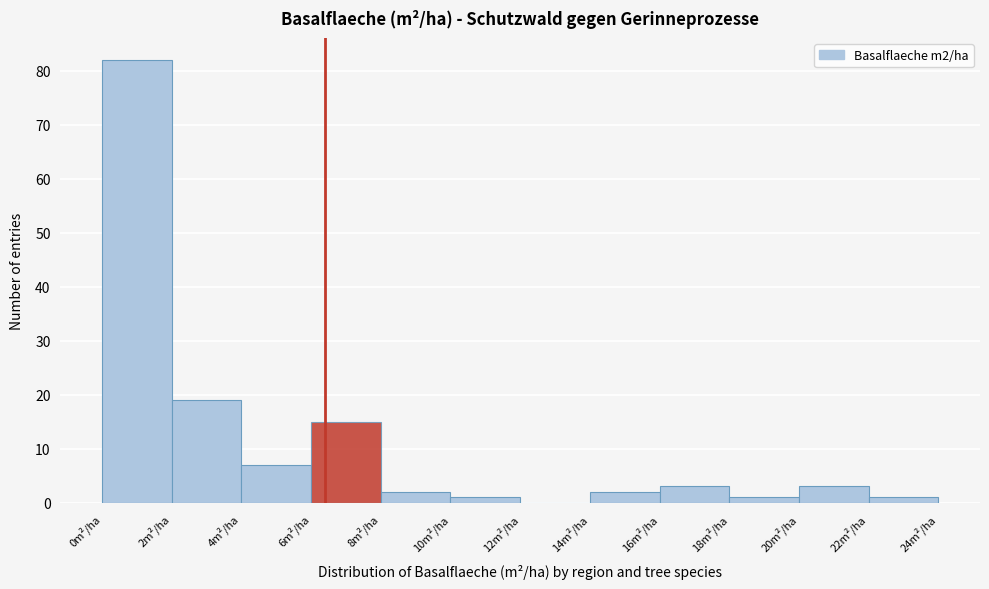

Reading left to right, list every bar in this chart as the range it spans on the x-axis followed by its height. The values are not printed on the chart, so give them approximately, as read against the axis.

0 to 2: 82
2 to 4: 19
4 to 6: 7
6 to 8: 15
8 to 10: 2
10 to 12: 1
12 to 14: 0
14 to 16: 2
16 to 18: 3
18 to 20: 1
20 to 22: 3
22 to 24: 1